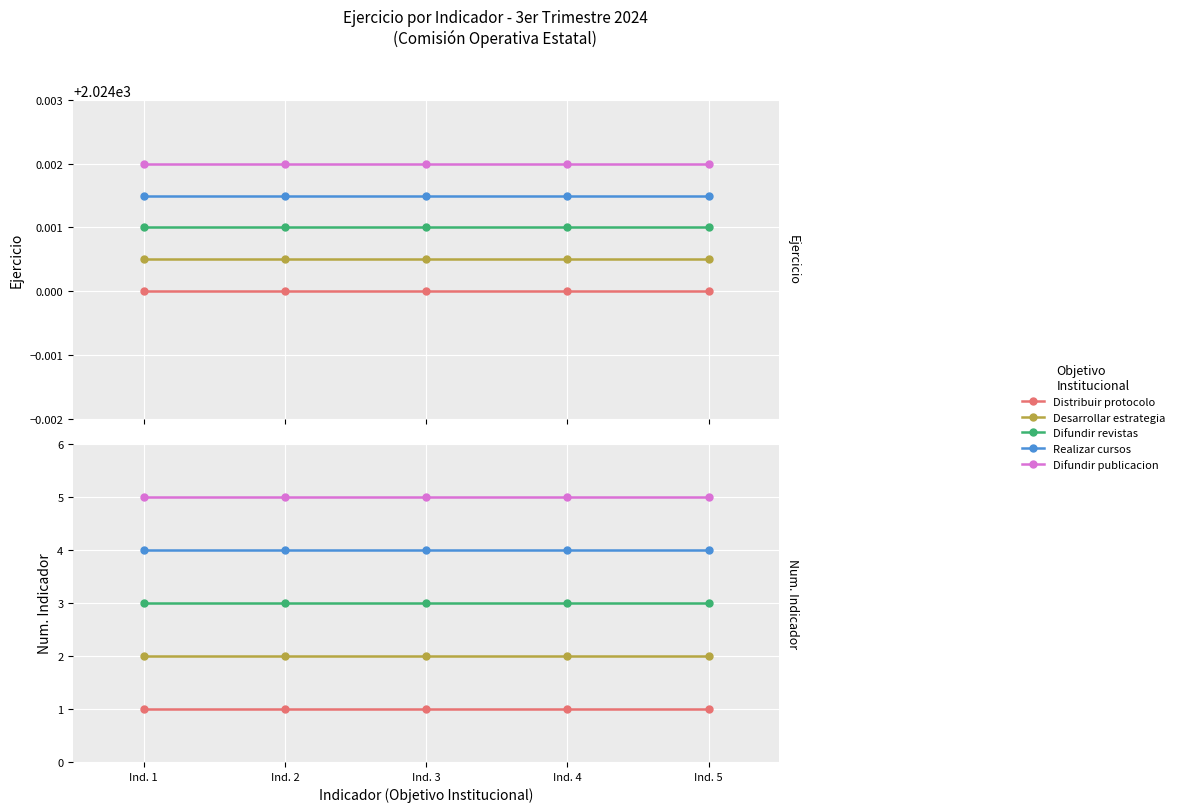

At which category is the sum across all series the highest?

Ind. 1